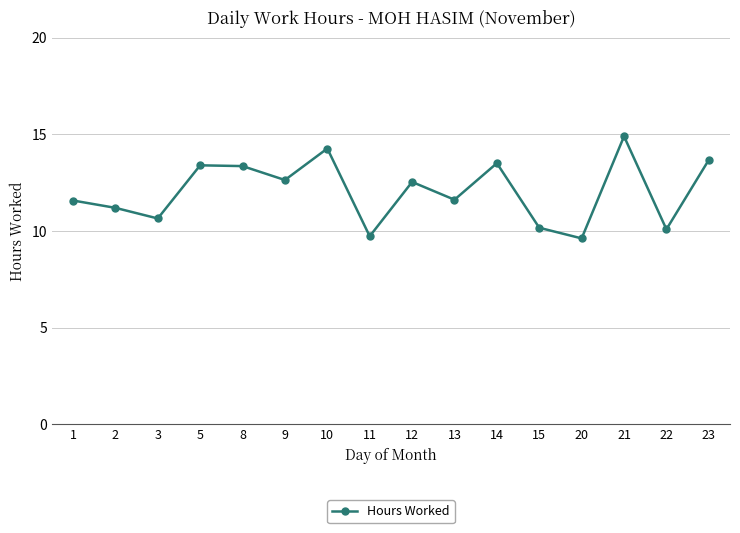

Is it true that the value at 1 is 6.8?

False